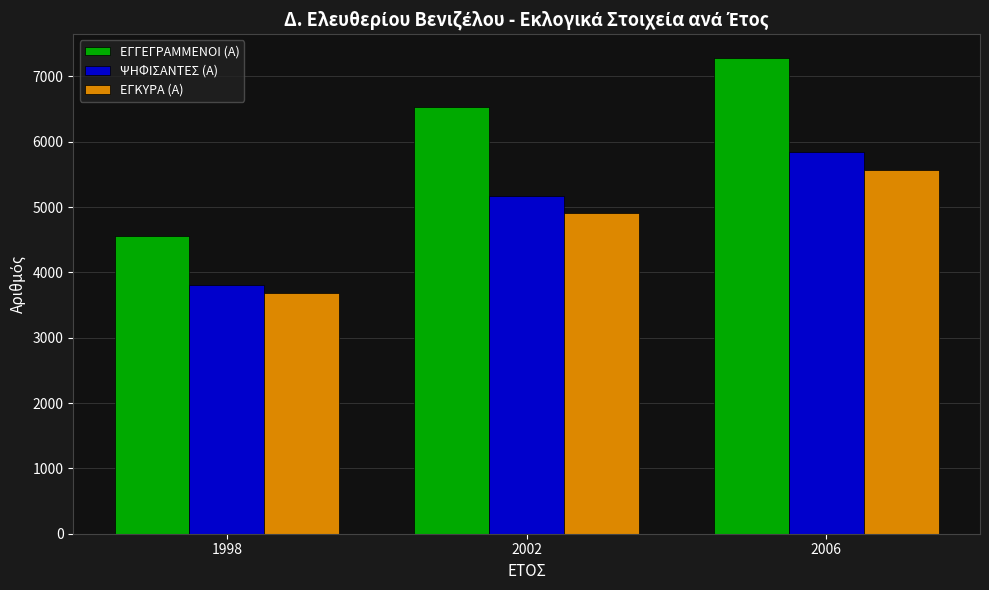

Reading left to right, list all the values displayed in this chart.

ΕΓΓΕΓΡΑΜΜΕΝΟΙ (Α): 4556	6535	7282
ΨΗΦΙΣΑΝΤΕΣ (Α): 3809	5173	5838
ΕΓΚΥΡΑ (Α): 3689	4907	5564